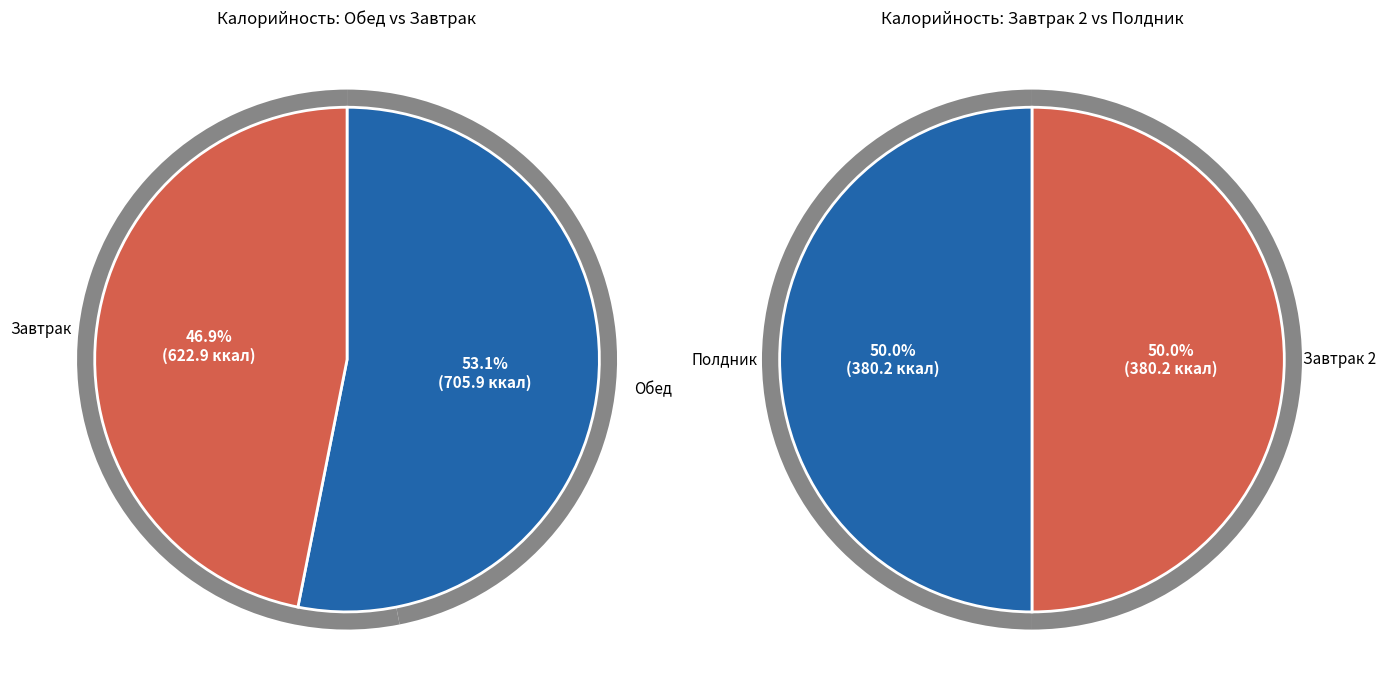

Which category has the biggest portion of the pie?

Обед